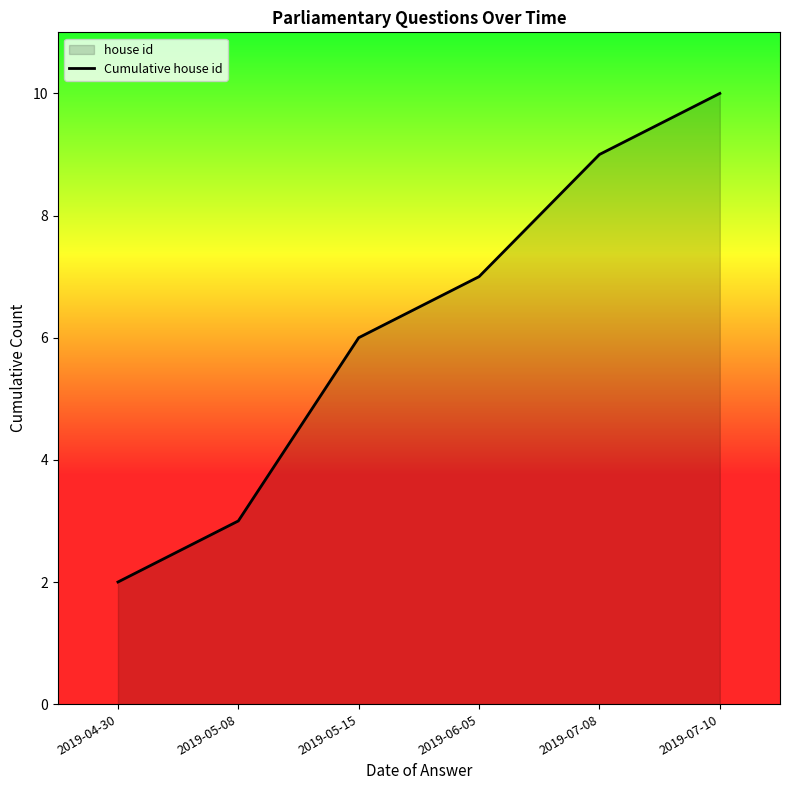

How many data points are less than 7?

3